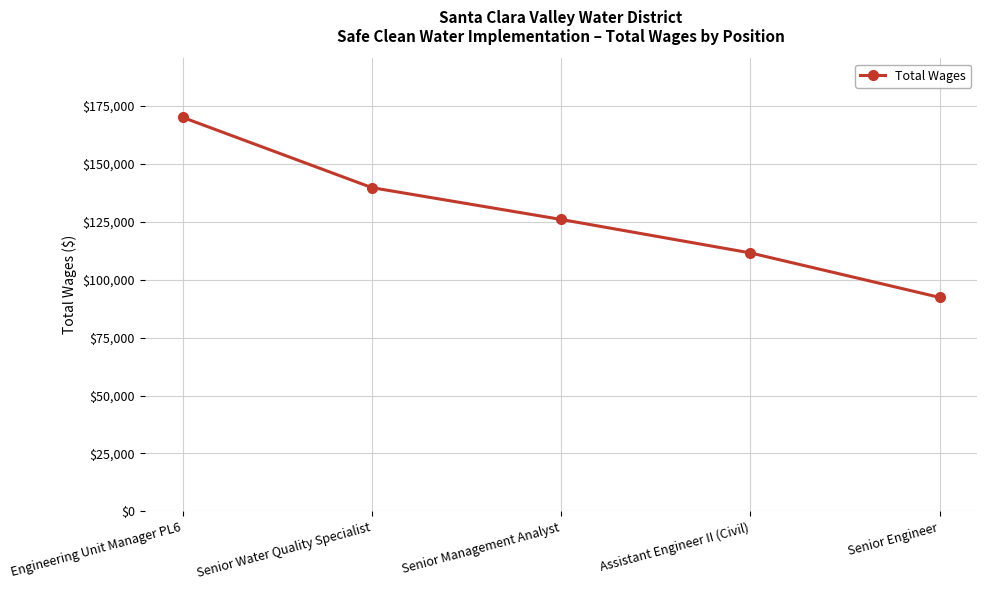

List the labels in order of value, largest first.

Engineering Unit Manager PL6, Senior Water Quality Specialist, Senior Management Analyst, Assistant Engineer II (Civil), Senior Engineer